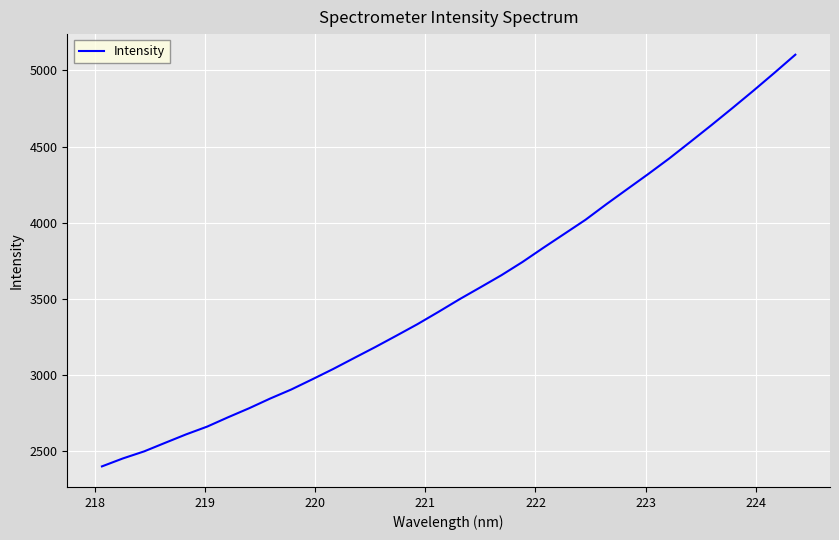

What is the difference between the maximum and minimum values?

2700.2